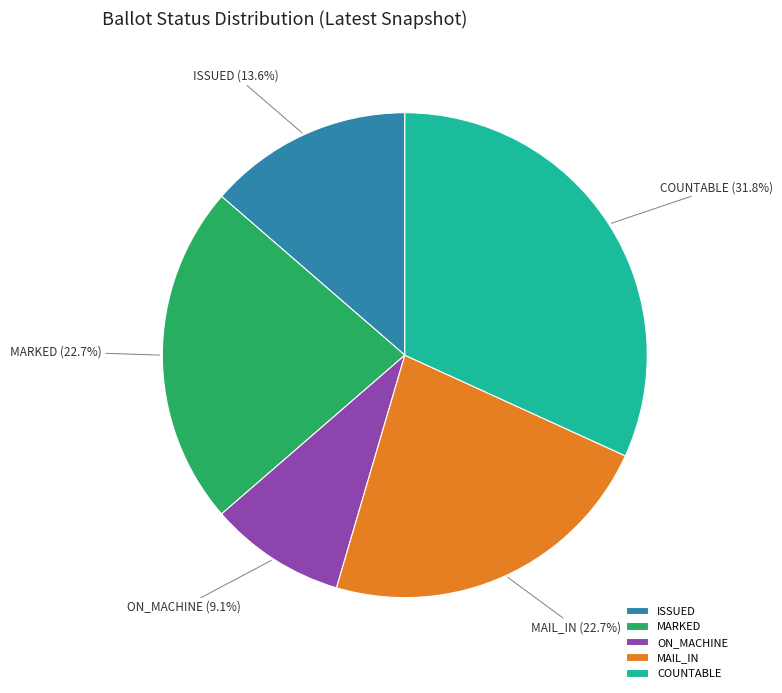

How many slices are in this pie chart?

5